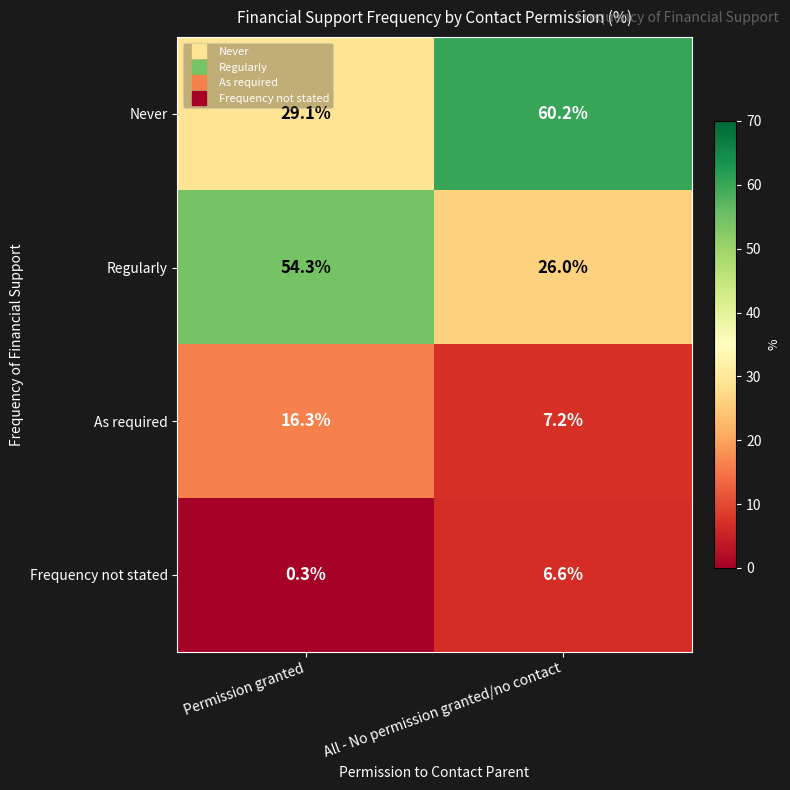

Reading left to right, transcribe all the data shown in this chart.

Never: 29.1	60.2
Regularly: 54.3	26.0
As required: 16.3	7.2
Frequency not stated: 0.3	6.6